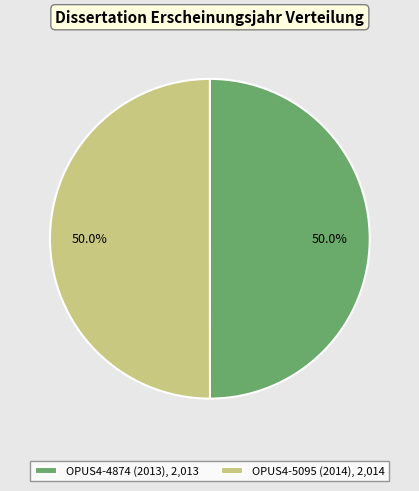

What percentage is NOT represented by OPUS4-4874 (2013)?

50.0%